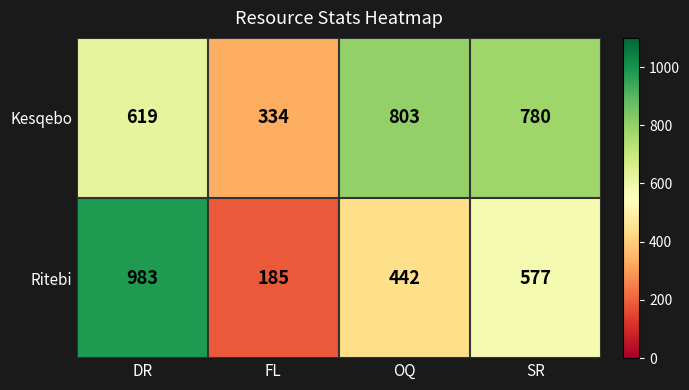

True or false: Kesqebo has a value of 177 at SR.

False